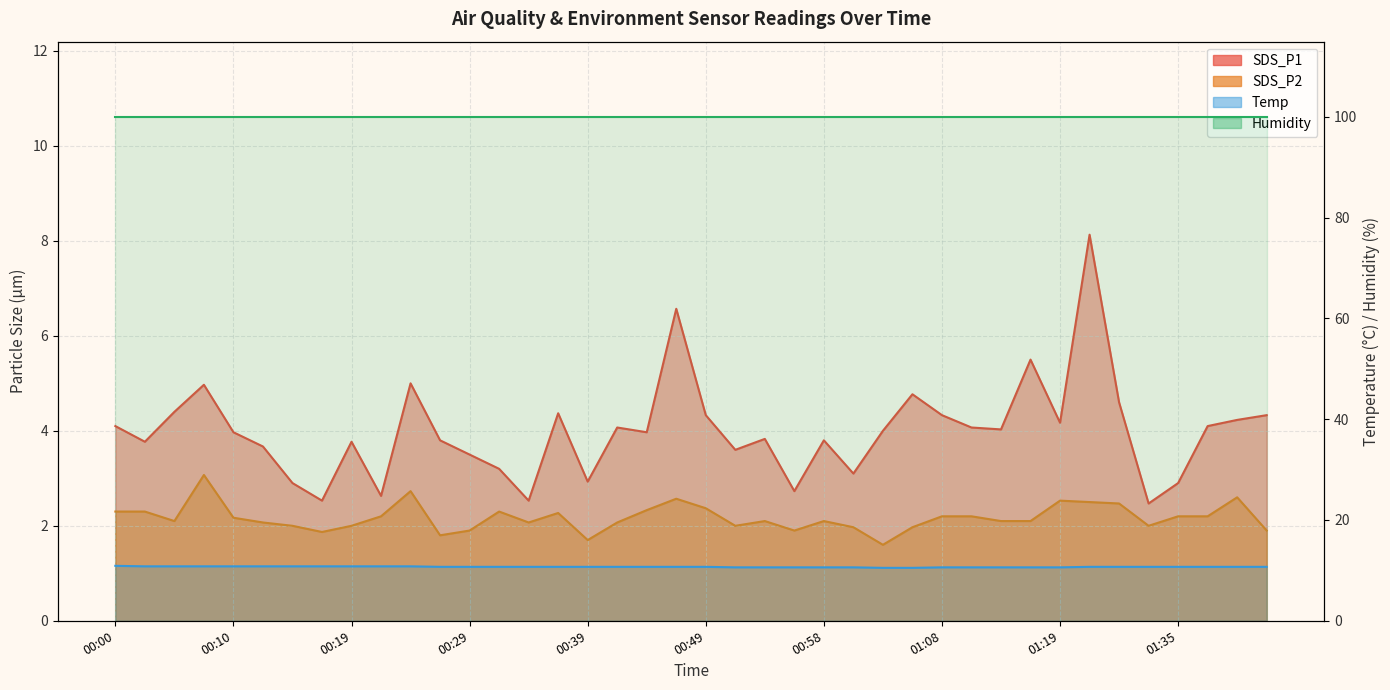

Where does the SDS_P2 series first go above 2?

00:00